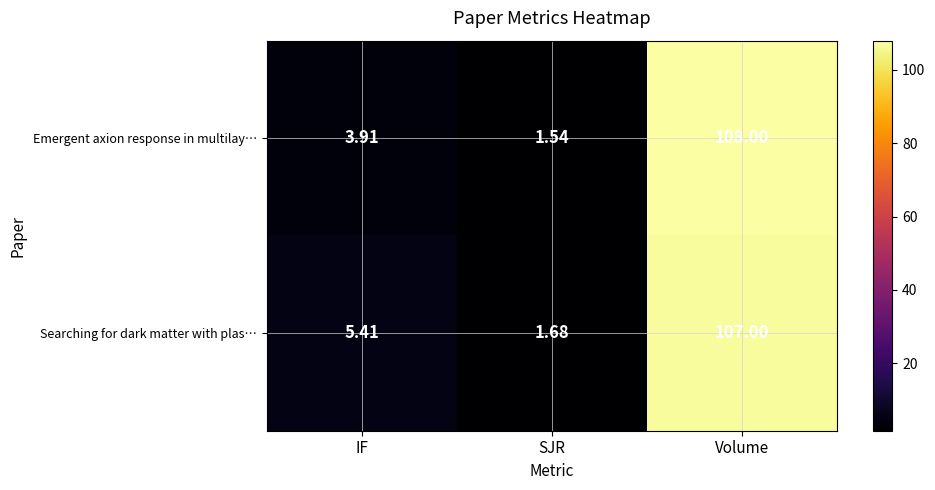

List the labels in order of Emergent axion response in multilay… value, smallest first.

SJR, IF, Volume